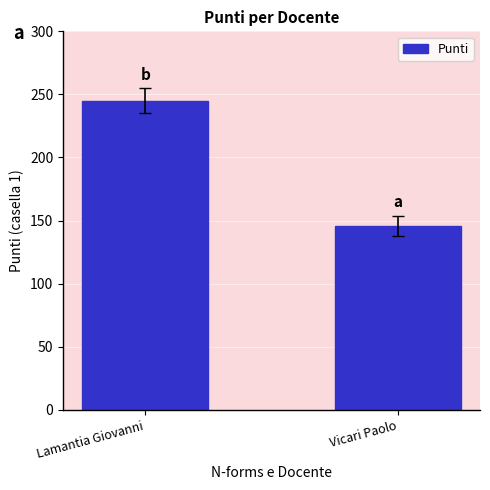

Rank the categories by value from highest to lowest.

Lamantia Giovanni, Vicari Paolo